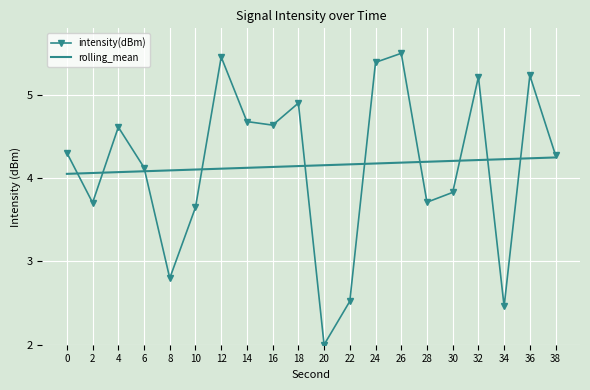

Count the rolling_mean values in the range 4 to 5.

20